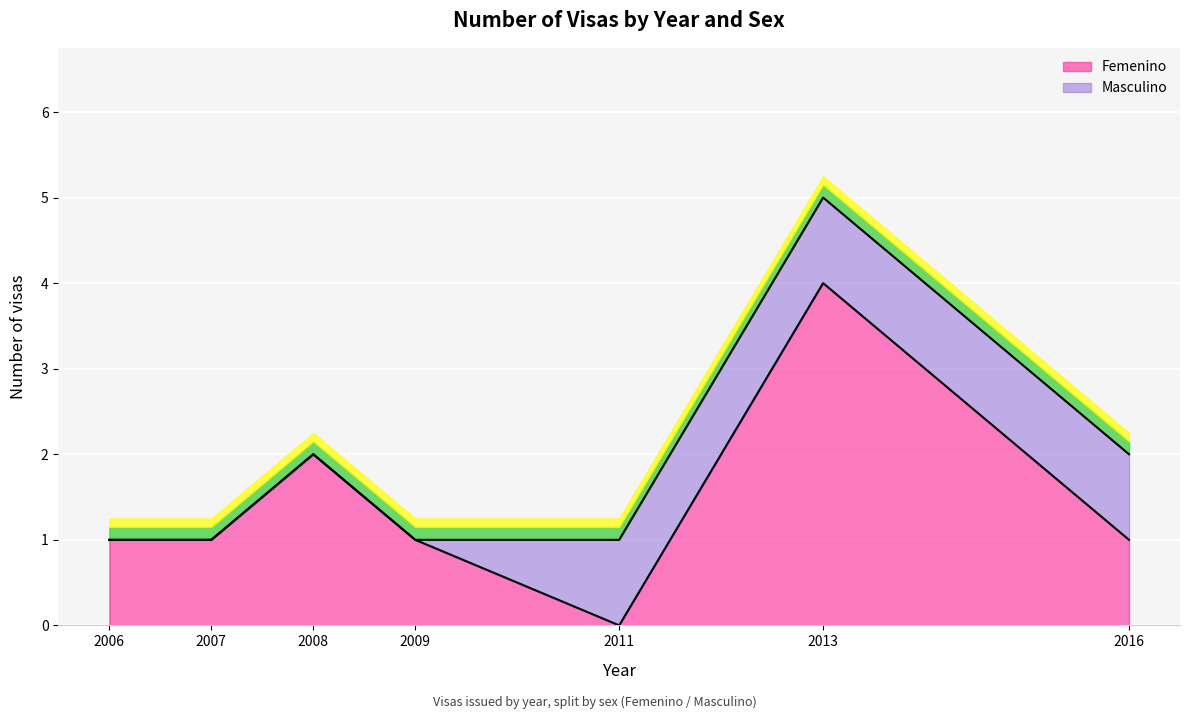

What is the difference between the maximum and minimum values?

4